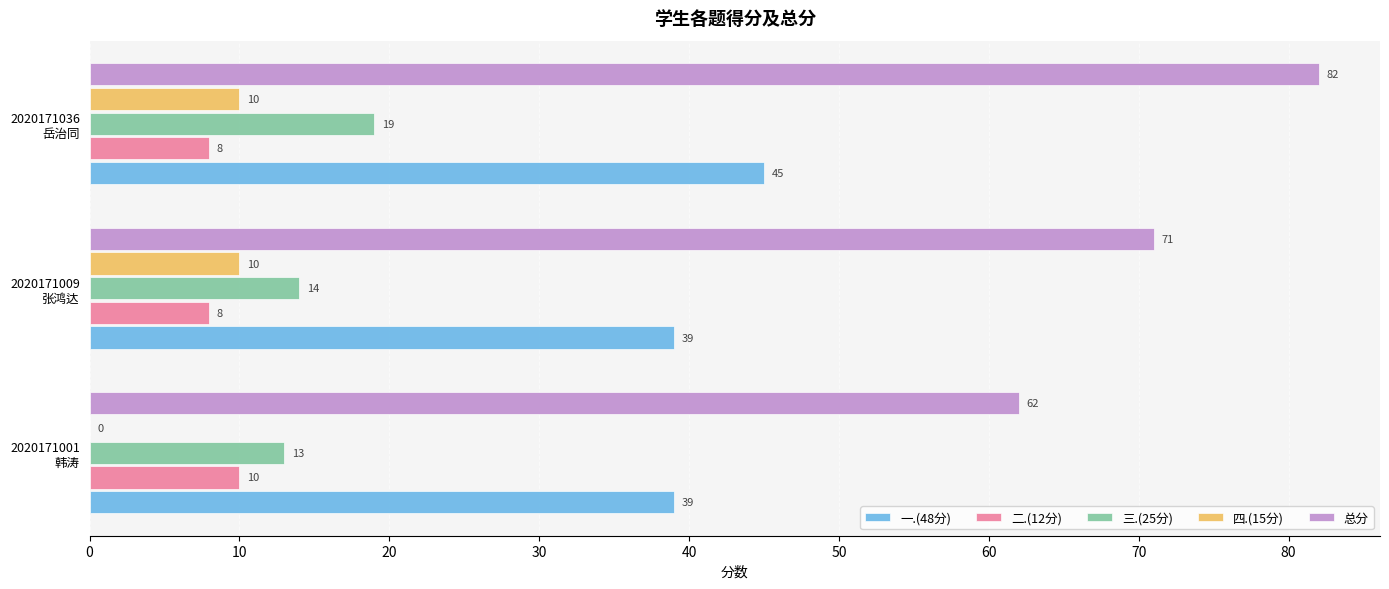

At which category does the chart reach its peak across all series?

2020171036
岳治同